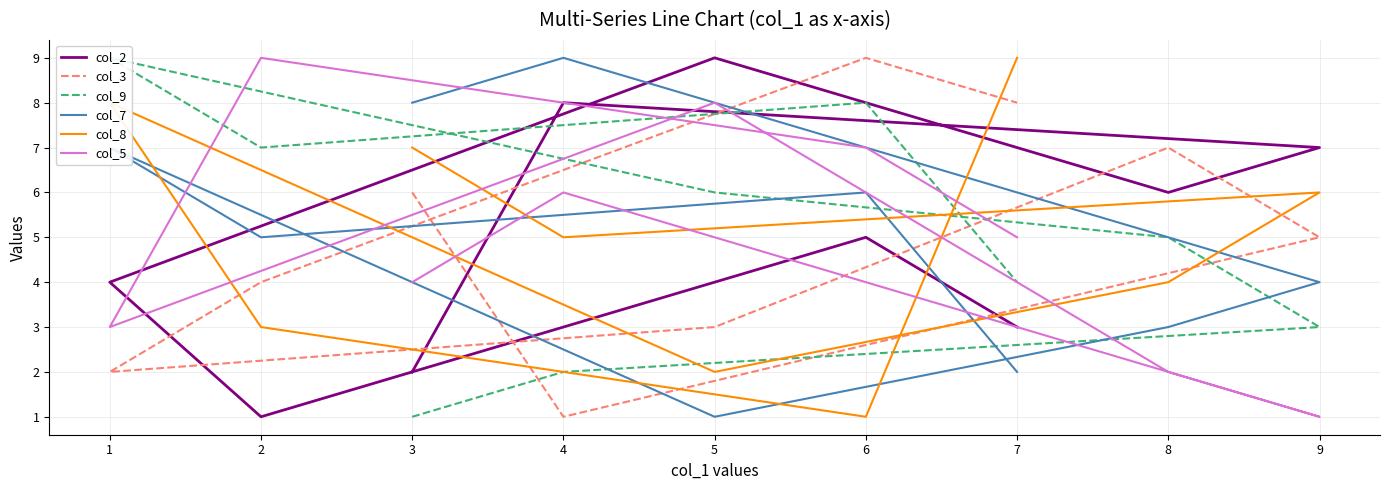

What is the total value across all series at 3?

28